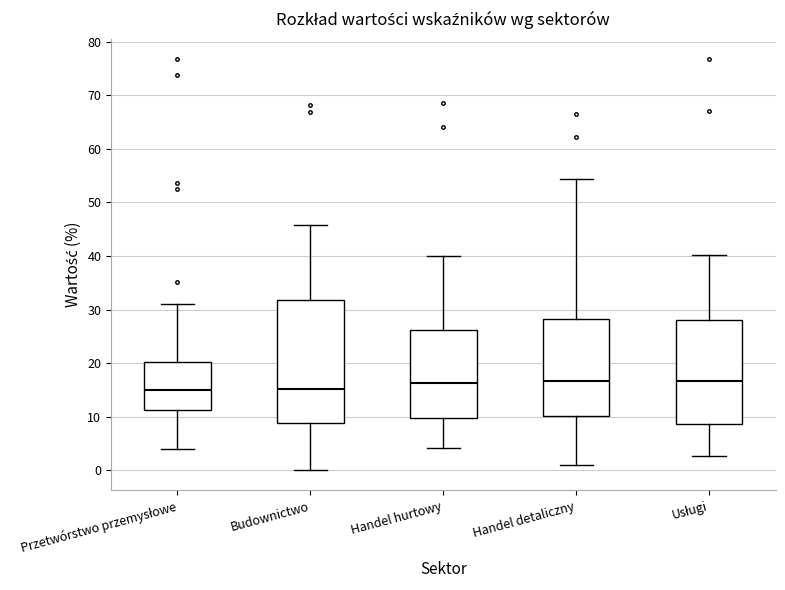

Comparing the boxes themselves (not the whiskers), which one is the tallest?

Budownictwo